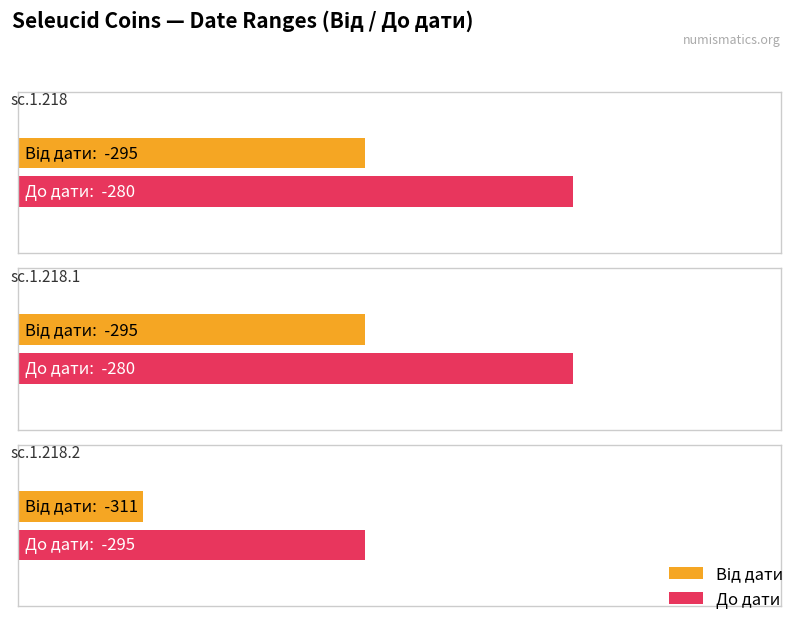

Rank the series by their maximum value, from lowest to highest.

Від дати, До дати